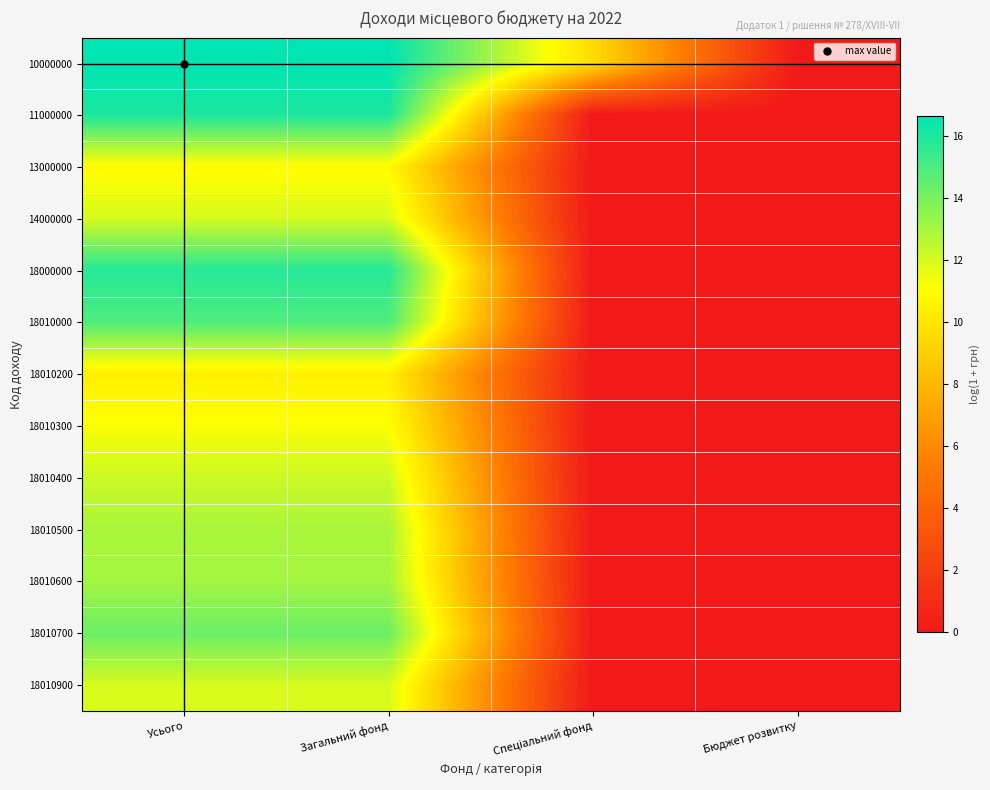

List the series in order of their peak value, lowest first.

18010200, 13000000, 18010300, 18010900, 14000000, 18010400, 18010500, 18010600, 18010700, 18010000, 18000000, 11000000, 10000000